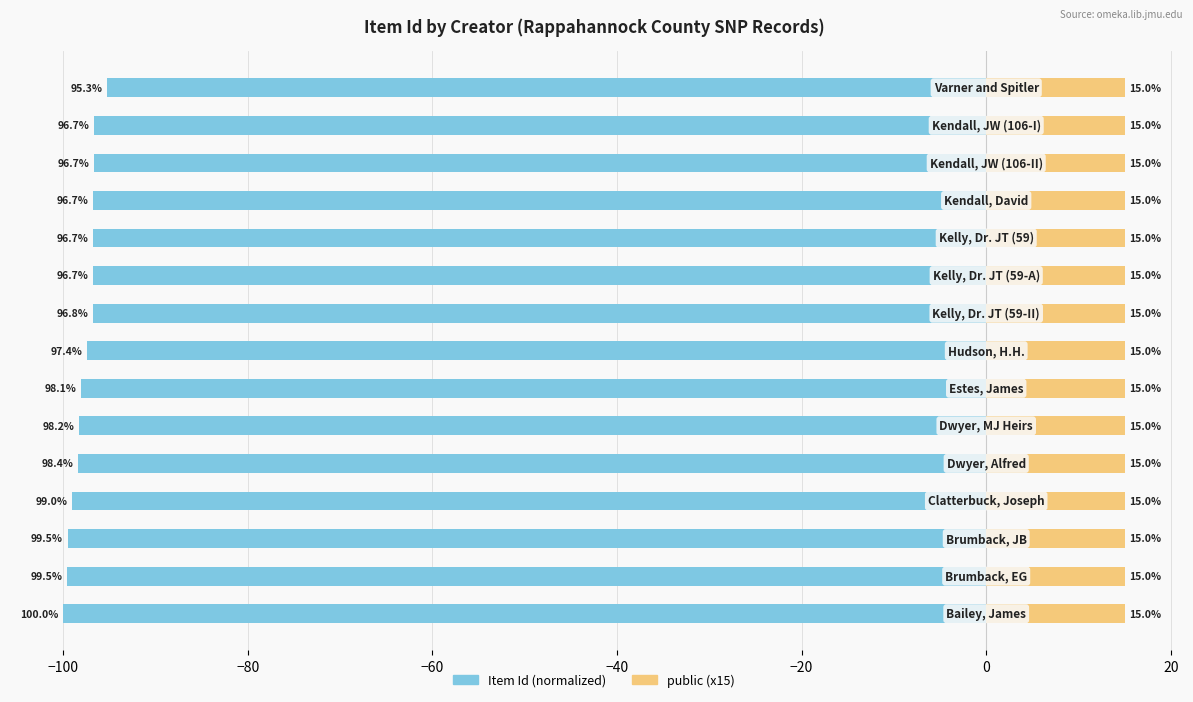

Is the value of Item Id (normalized) at 14 greater than the value of public (x15) at 9?

No